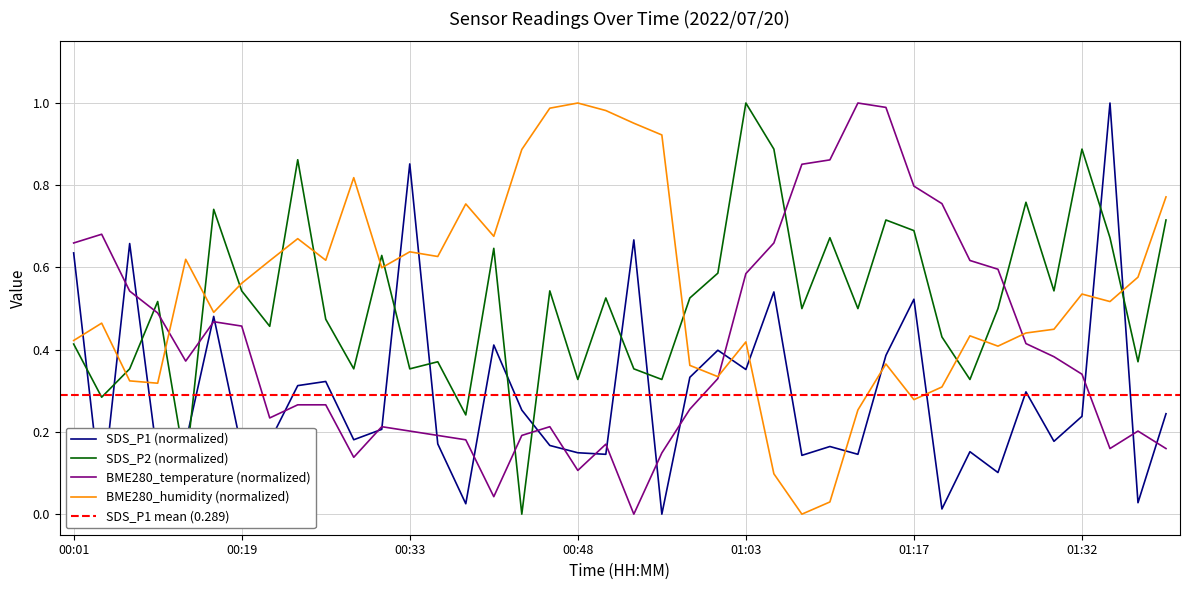

Which category has the lowest value across all series?

00:56